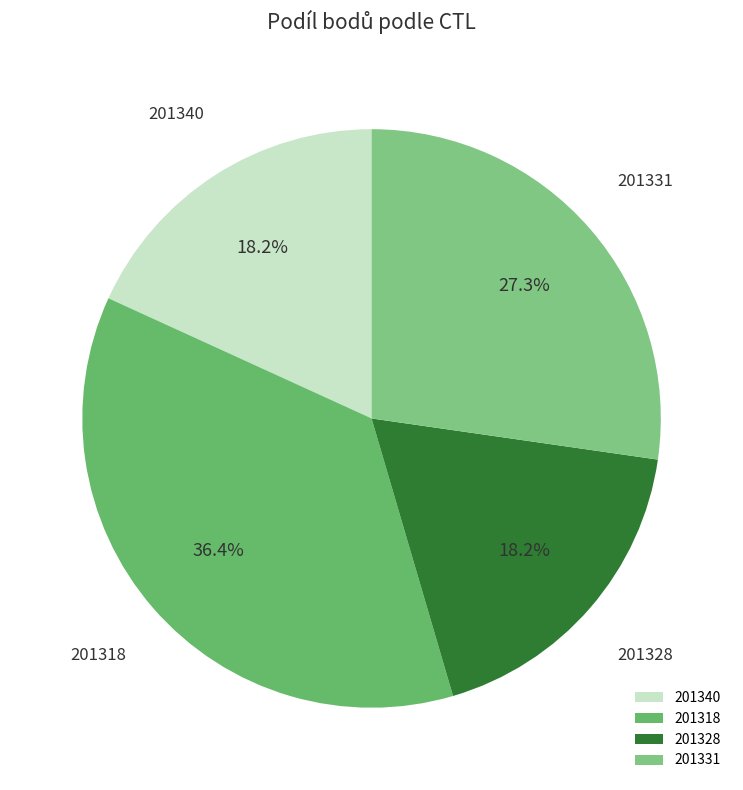

Combined, do 201340 and 201328 account for over 50%?

No